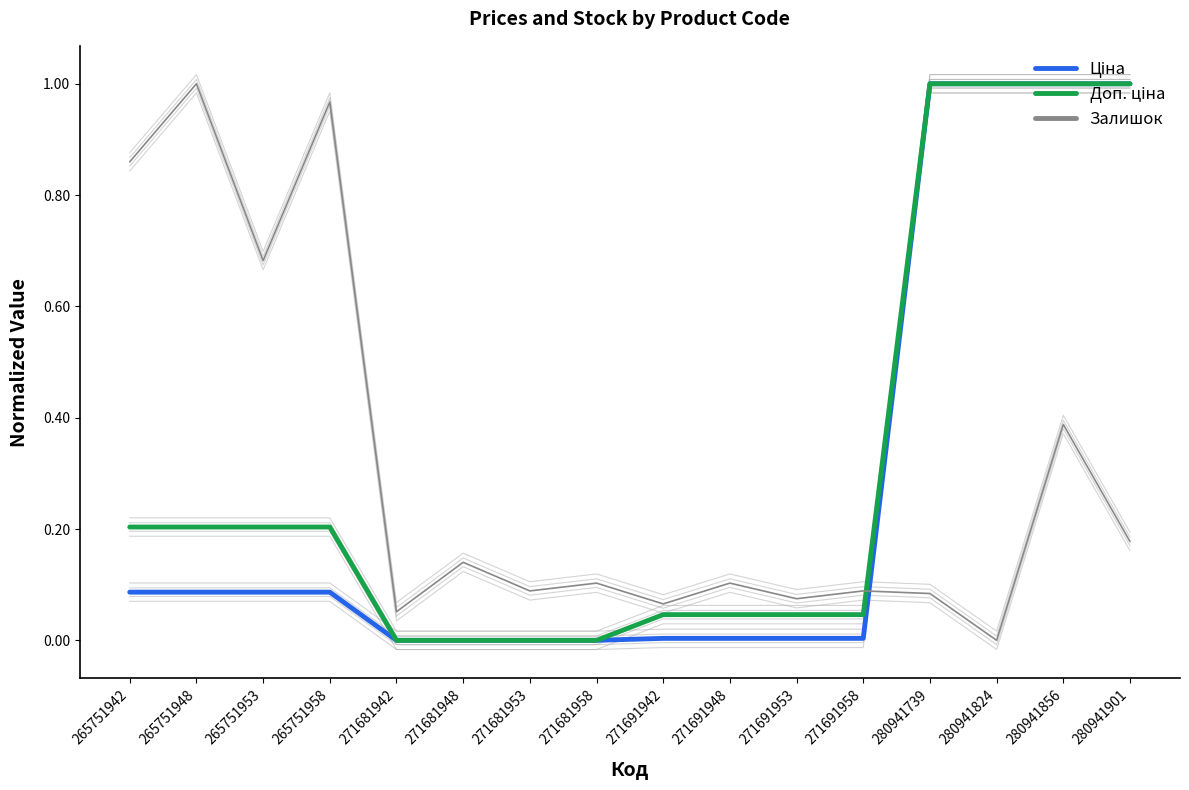

True or false: Ціна and Залишок intersect in this chart.

True